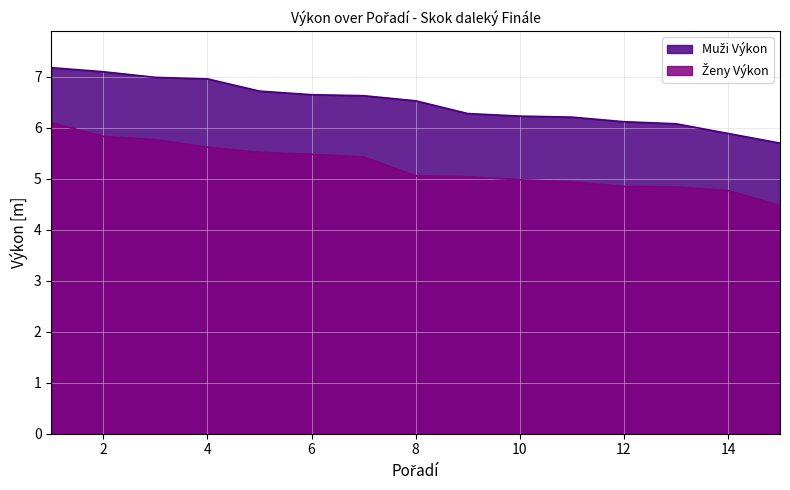

What is the total value across all series at 5?

12.2